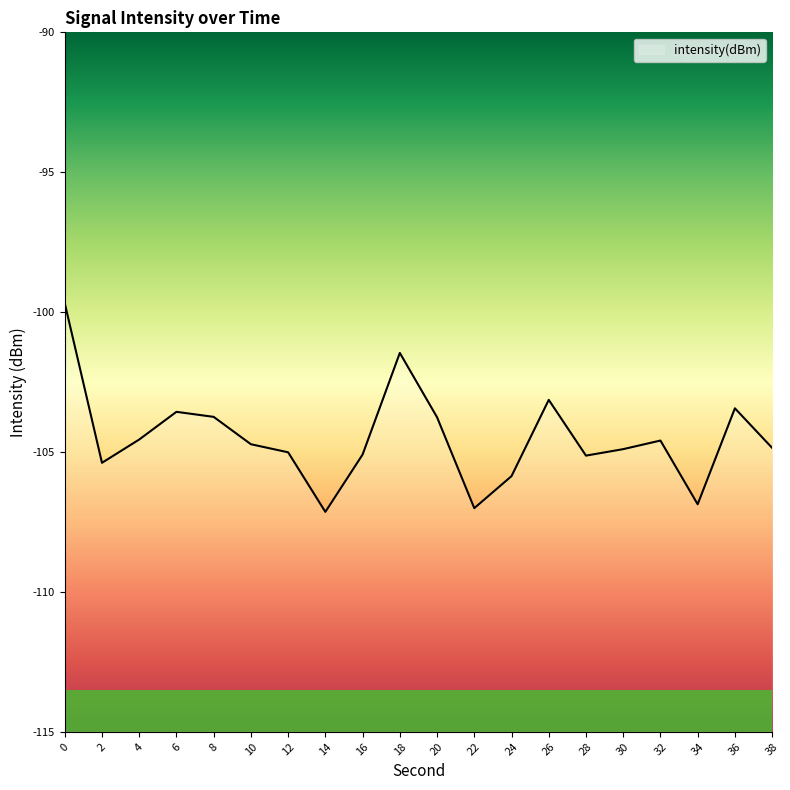

What is the difference between the maximum and second lowest values?

7.3